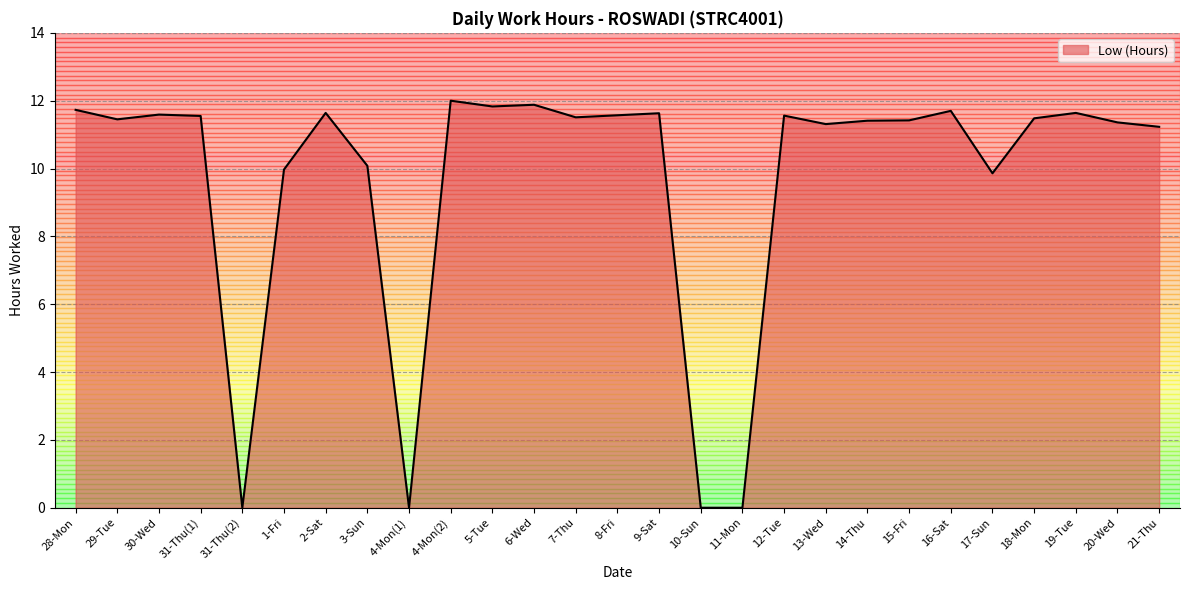

Where does the data first go above 11?

28-Mon